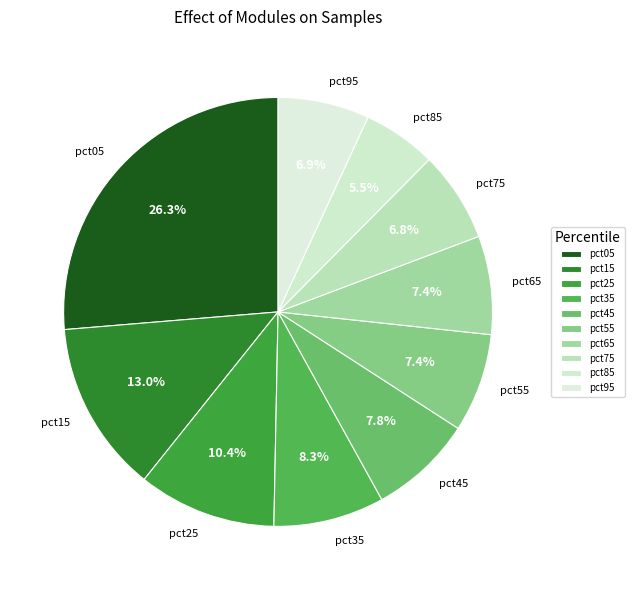

How much of the chart is everything except pct45?

92.2%